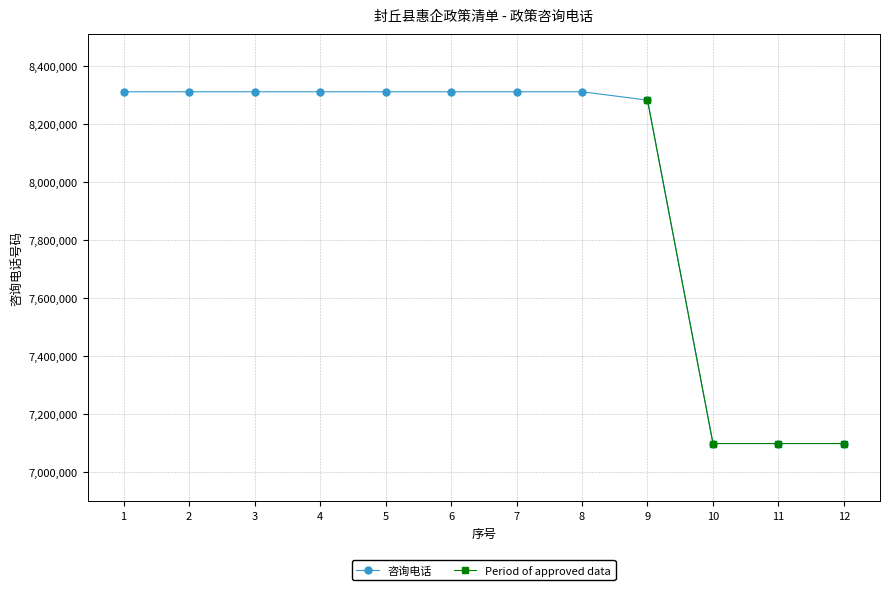

Rank the categories by value from lowest to highest.

10, 11, 12, 9, 1, 2, 3, 4, 5, 6, 7, 8